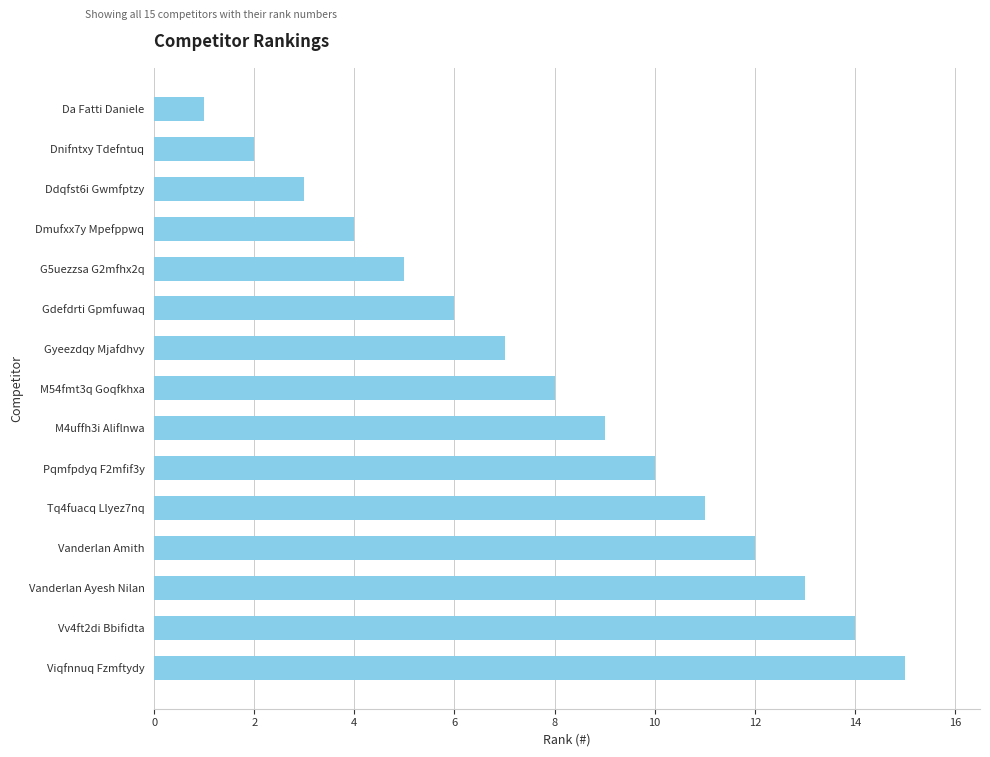

Rank the categories by value from lowest to highest.

Da Fatti Daniele, Dnifntxy Tdefntuq, Ddqfst6i Gwmfptzy, Dmufxx7y Mpefppwq, G5uezzsa G2mfhx2q, Gdefdrti Gpmfuwaq, Gyeezdqy Mjafdhvy, M54fmt3q Goqfkhxa, M4uffh3i Aliflnwa, Pqmfpdyq F2mfif3y, Tq4fuacq Llyez7nq, Vanderlan Amith, Vanderlan Ayesh Nilan, Vv4ft2di Bbifidta, Viqfnnuq Fzmftydy